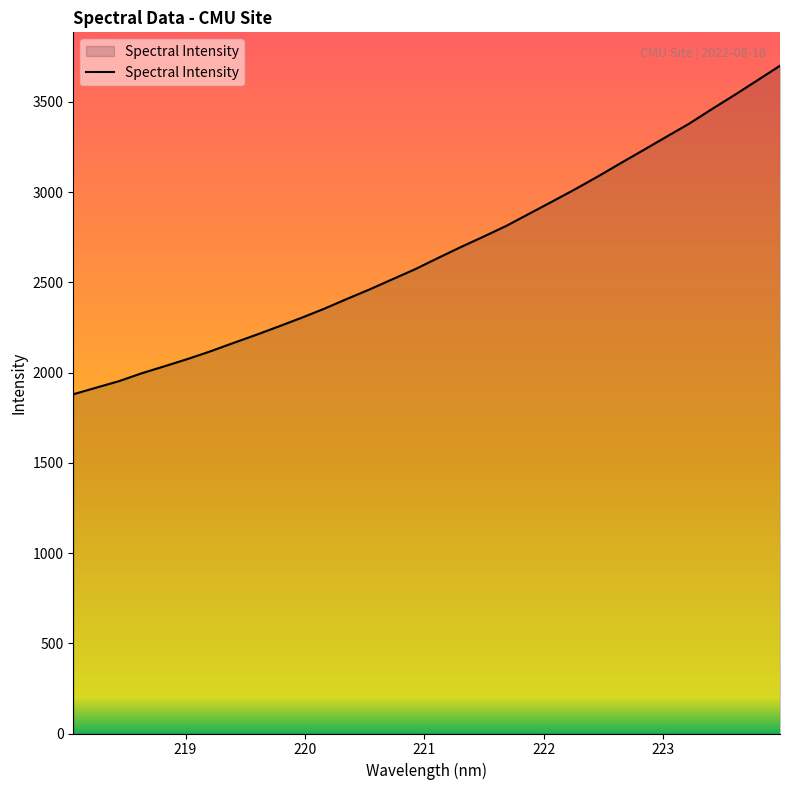

What is the difference between the maximum and minimum values?

1820.6